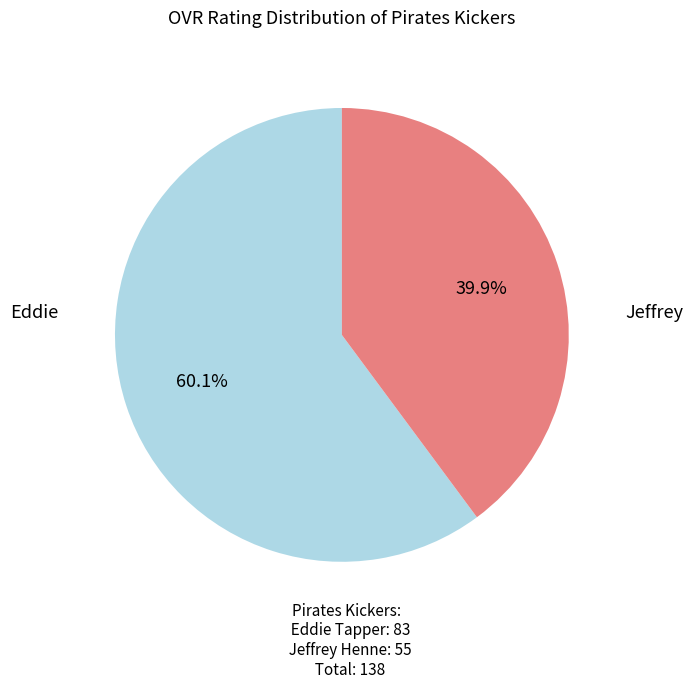

Is it true that Jeffrey is 40% of the pie?

True